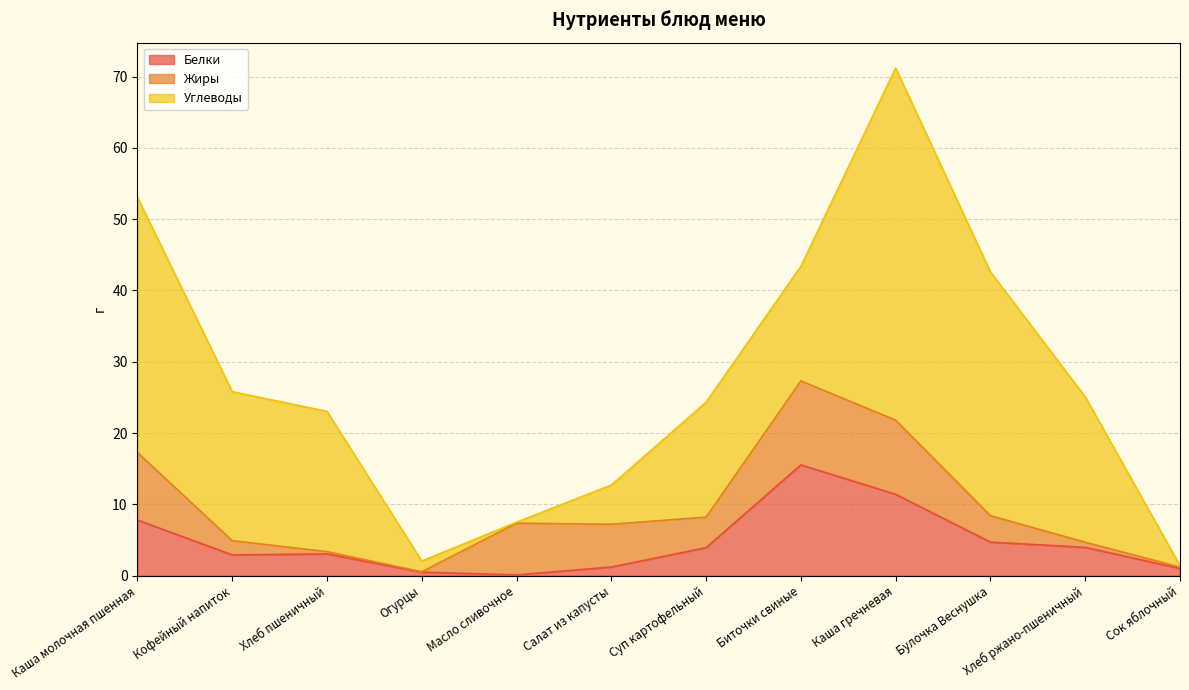

What is the highest value of the Жиры series?

11.8